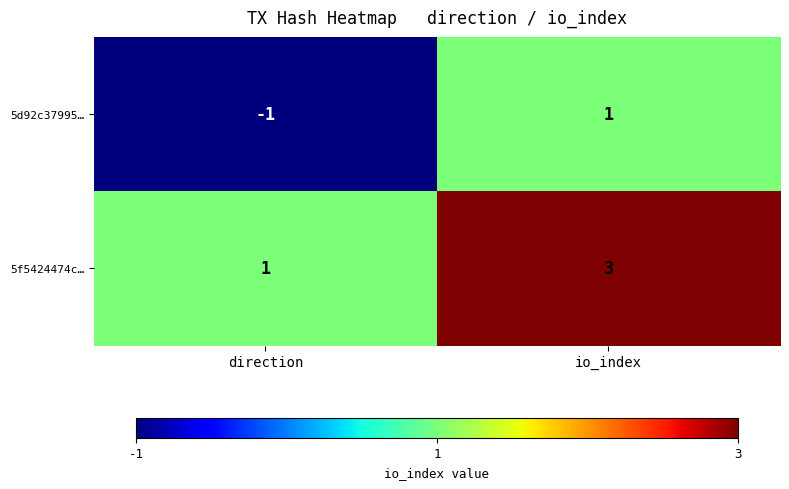

At which label is 5d92c37995… closest to 0?

direction